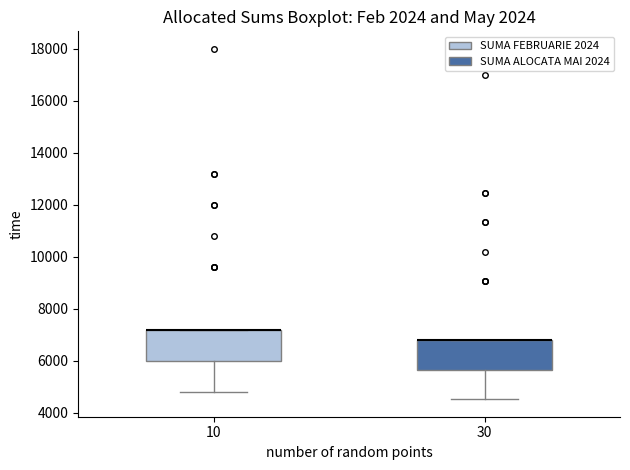

Reading left to right, read every box against the y-axis: the position of its median line, the range the box covers, and the ends of its whiskers. The values are not printed on the chart, so give them approximately, as read against the axis.

10: median 7200 (drawn on the box's upper edge), box 6000 to 7200, whiskers 4800 to 7200
30: median 6800 (drawn on the box's upper edge), box 5600 to 6800, whiskers 4600 to 6800